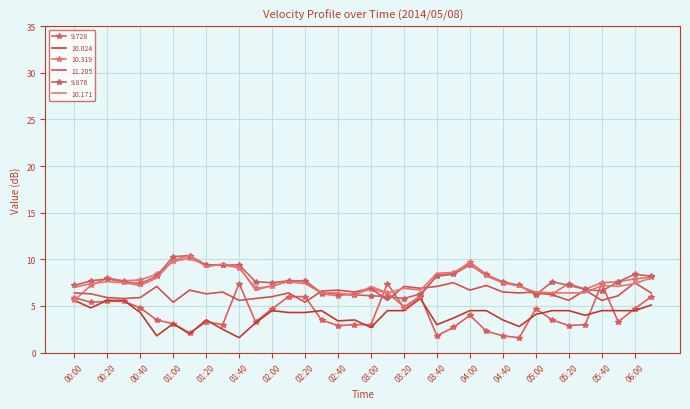

Reading left to right, transcribe all the data shown in this chart.

9.728: 00:00=5.9	00:10=5.4	00:20=5.5	00:30=5.5	00:40=4.8	00:50=3.5	01:00=3.1	01:10=2.1	01:20=3.3	01:30=3.0	01:40=7.4	01:50=3.3	02:00=4.7	02:10=6.0	02:20=6.0	02:30=3.5	02:40=2.9	02:50=3.0	03:00=3.0	03:10=7.4	03:20=4.8	03:30=6.0	03:40=1.8	03:50=2.7	04:00=4.0	04:30=2.3	04:40=1.8	04:50=1.6	05:00=4.7	05:10=3.5	05:20=2.9	05:30=3.0	05:40=7.4	05:50=3.3	06:00=4.7	06:10=6.0
10.024: 00:00=5.6	00:10=4.8	00:20=5.6	00:30=5.6	00:40=4.3	00:50=1.8	01:00=3.1	01:10=2.0	01:20=3.5	01:30=2.5	01:40=1.6	01:50=3.2	02:00=4.5	02:10=4.3	02:20=4.3	02:30=4.5	02:40=3.4	02:50=3.5	03:00=2.7	03:10=4.5	03:20=4.5	03:30=5.8	03:40=3.0	03:50=3.7	04:00=4.5	04:30=4.5	04:40=3.5	04:50=2.8	05:00=4.1	05:10=4.5	05:20=4.5	05:30=4.0	05:40=4.5	05:50=4.5	06:00=4.5	06:10=5.1
10.319: 00:00=5.6	00:10=7.2	00:20=8.0	00:30=7.7	00:40=7.8	00:50=8.4	01:00=9.8	01:10=10.1	01:20=9.4	01:30=9.4	01:40=9.1	01:50=6.9	02:00=7.1	02:10=7.7	02:20=7.7	02:30=6.3	02:40=6.1	02:50=6.3	03:00=6.8	03:10=6.4	03:20=4.9	03:30=6.1	03:40=8.3	03:50=8.5	04:00=9.7	04:30=8.4	04:40=7.5	04:50=7.2	05:00=6.3	05:10=6.3	05:20=7.4	05:30=6.8	05:40=7.5	05:50=7.6	06:00=7.9	06:10=8.1
11.205: 00:00=6.4	00:10=6.3	00:20=5.9	00:30=5.8	00:40=5.9	00:50=7.1	01:00=5.4	01:10=6.7	01:20=6.3	01:30=6.5	01:40=5.6	01:50=5.8	02:00=6.0	02:10=6.4	02:20=5.4	02:30=6.6	02:40=6.7	02:50=6.5	03:00=6.9	03:10=5.6	03:20=7.1	03:30=6.9	03:40=7.1	03:50=7.5	04:00=6.7	04:30=7.2	04:40=6.5	04:50=6.4	05:00=6.5	05:10=6.2	05:20=5.6	05:30=6.7	05:40=5.6	05:50=6.1	06:00=7.5	06:10=6.4
9.876: 00:00=7.2	00:10=7.7	00:20=7.9	00:30=7.6	00:40=7.4	00:50=8.2	01:00=10.3	01:10=10.4	01:20=9.4	01:30=9.4	01:40=9.4	01:50=7.6	02:00=7.5	02:10=7.7	02:20=7.7	02:30=6.4	02:40=6.3	02:50=6.2	03:00=6.1	03:10=6.0	03:20=5.8	03:30=6.3	03:40=8.2	03:50=8.4	04:00=9.4	04:30=8.3	04:40=7.6	04:50=7.2	05:00=6.2	05:10=7.6	05:20=7.2	05:30=6.8	05:40=6.6	05:50=7.6	06:00=8.4	06:10=8.2
10.171: 00:00=7.0	00:10=7.4	00:20=7.6	00:30=7.5	00:40=7.2	00:50=8.0	01:00=9.9	01:10=10.4	01:20=9.2	01:30=9.5	01:40=9.2	01:50=6.7	02:00=7.2	02:10=7.6	02:20=7.4	02:30=6.4	02:40=6.4	02:50=6.1	03:00=7.1	03:10=6.4	03:20=6.9	03:30=6.7	03:40=8.5	03:50=8.6	04:00=9.5	04:30=8.2	04:40=7.5	04:50=7.1	05:00=6.5	05:10=6.4	05:20=6.4	05:30=6.4	05:40=7.2	05:50=7.1	06:00=7.4	06:10=8.0